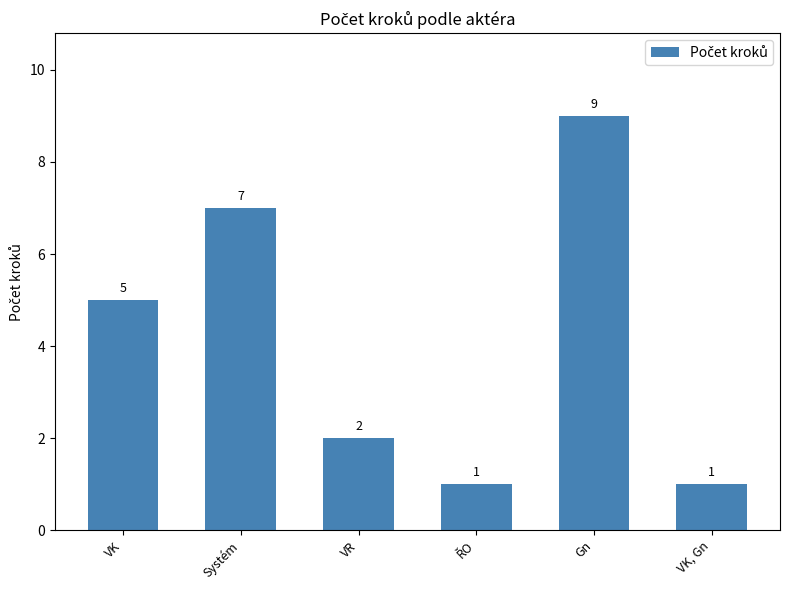

Does the chart contain stacked bars?

No